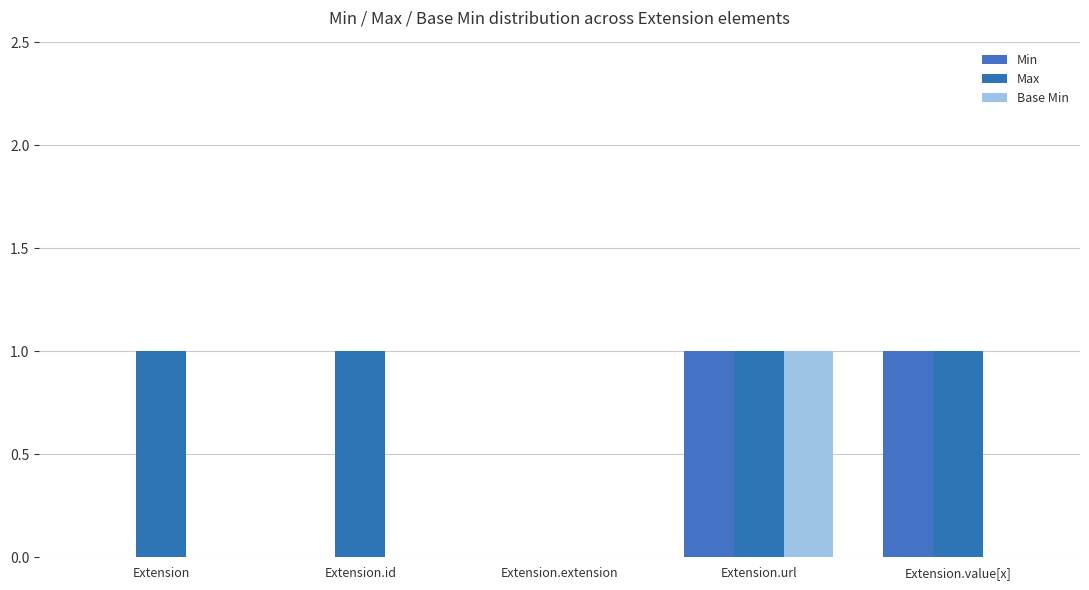

Rank the series by their average value, from lowest to highest.

Base Min, Min, Max